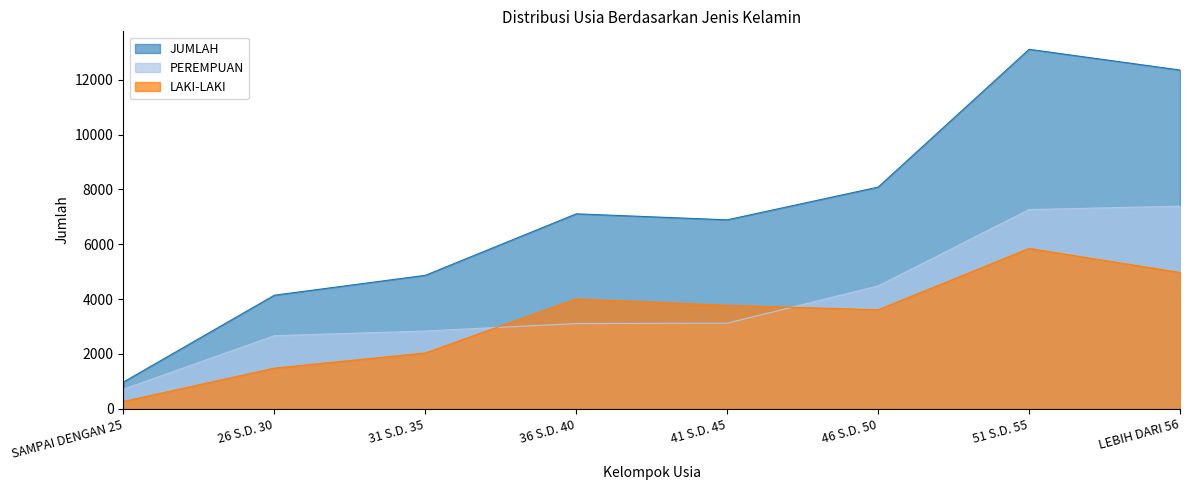

The value of LAKI-LAKI at SAMPAI DENGAN 25 is 439. True or false?

False